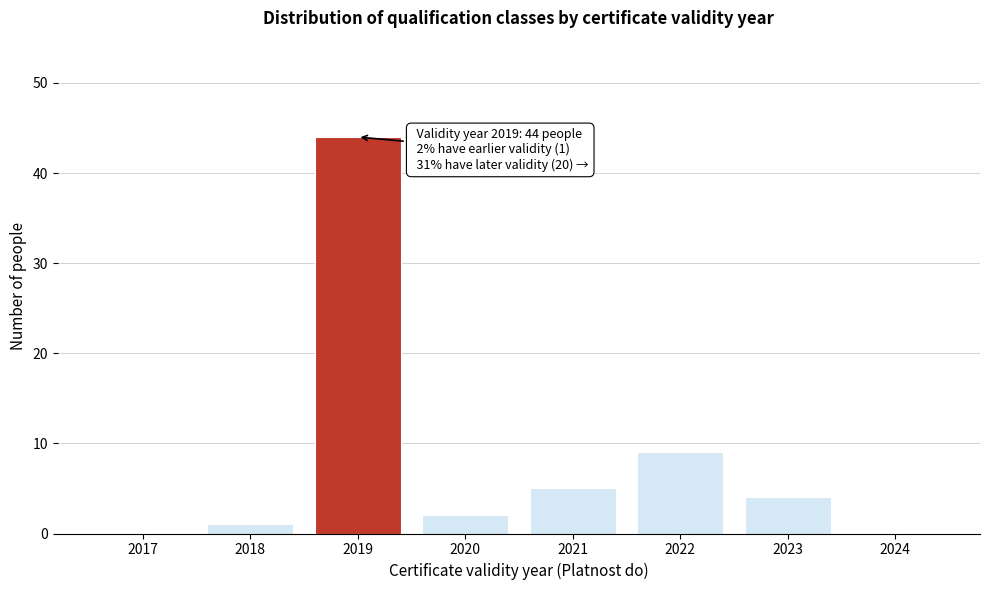

Reading left to right, transcribe all the data shown in this chart.

2017=0	2018=1	2019=44	2020=2	2021=5	2022=9	2023=4	2024=0